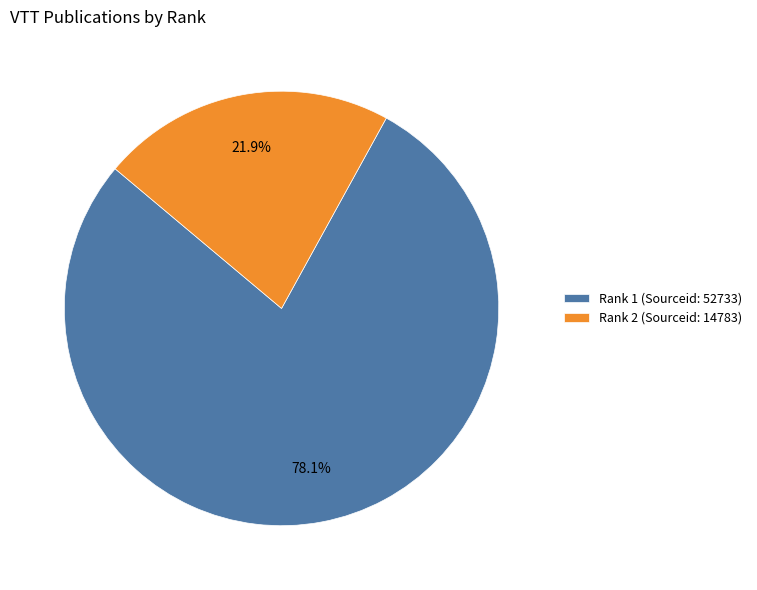

Does Rank 2 (Sourceid: 14783) represent more than half of the total?

No